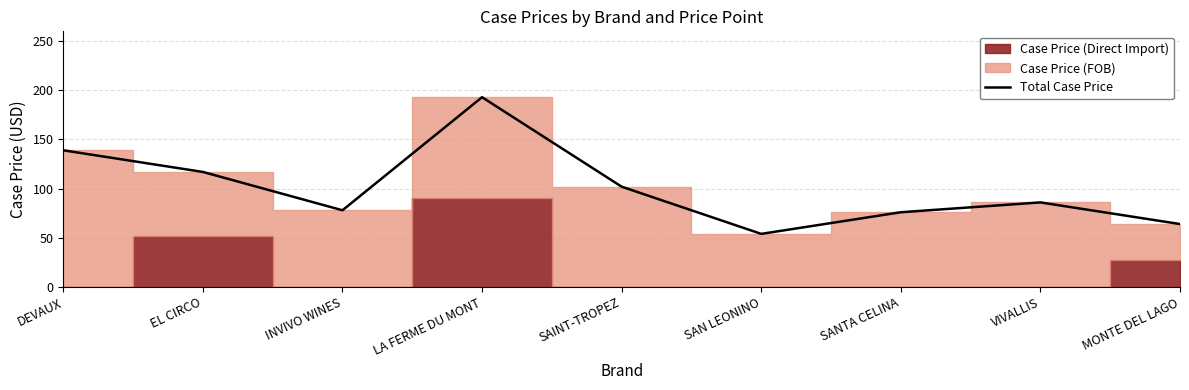

How many lines are shown in the chart?

1